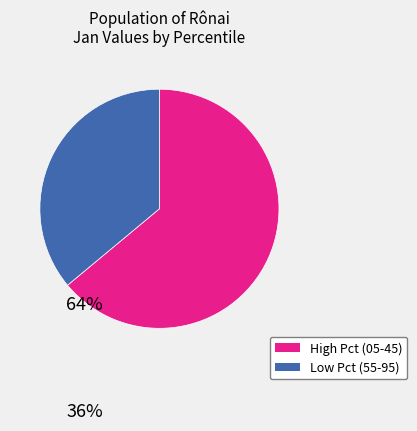

How many segments does this pie chart have?

2